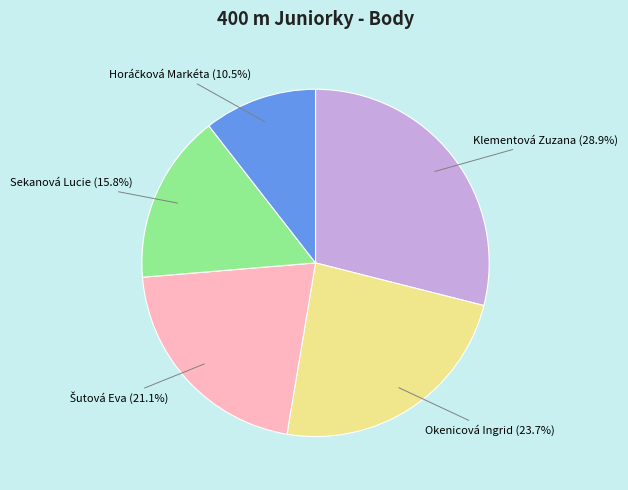

What is the largest slice in the pie chart?

Klementová Zuzana